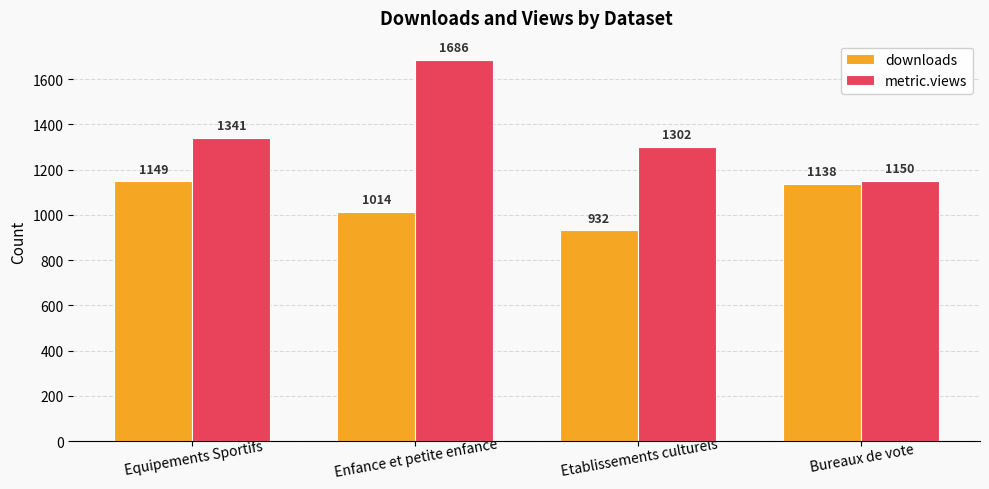

Reading right to left, list all the values displayed in this chart.

downloads: 1138	932	1014	1149
metric.views: 1150	1302	1686	1341